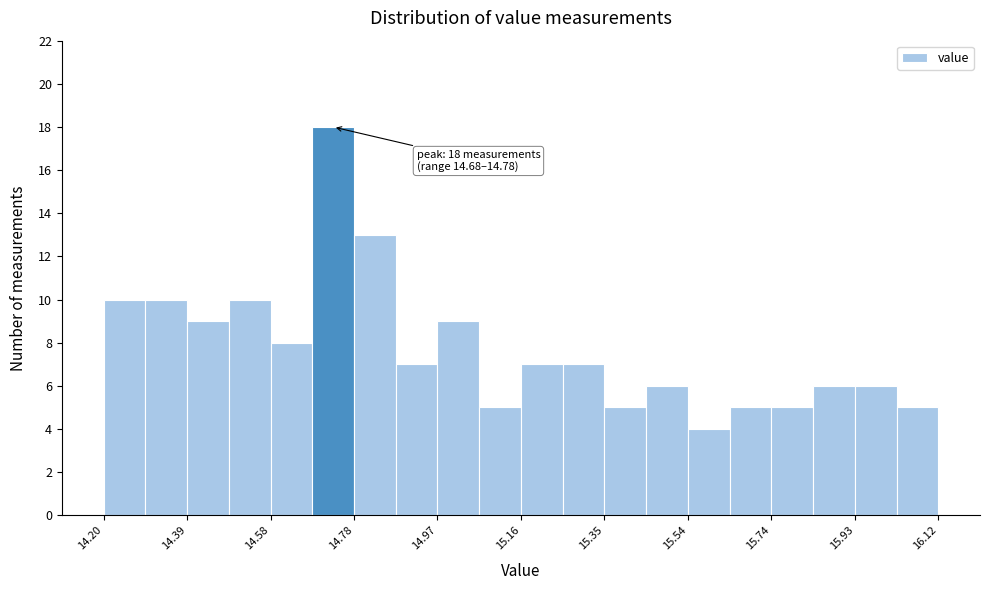

Which range on the x-axis has the tallest bar?

14.680 to 14.776